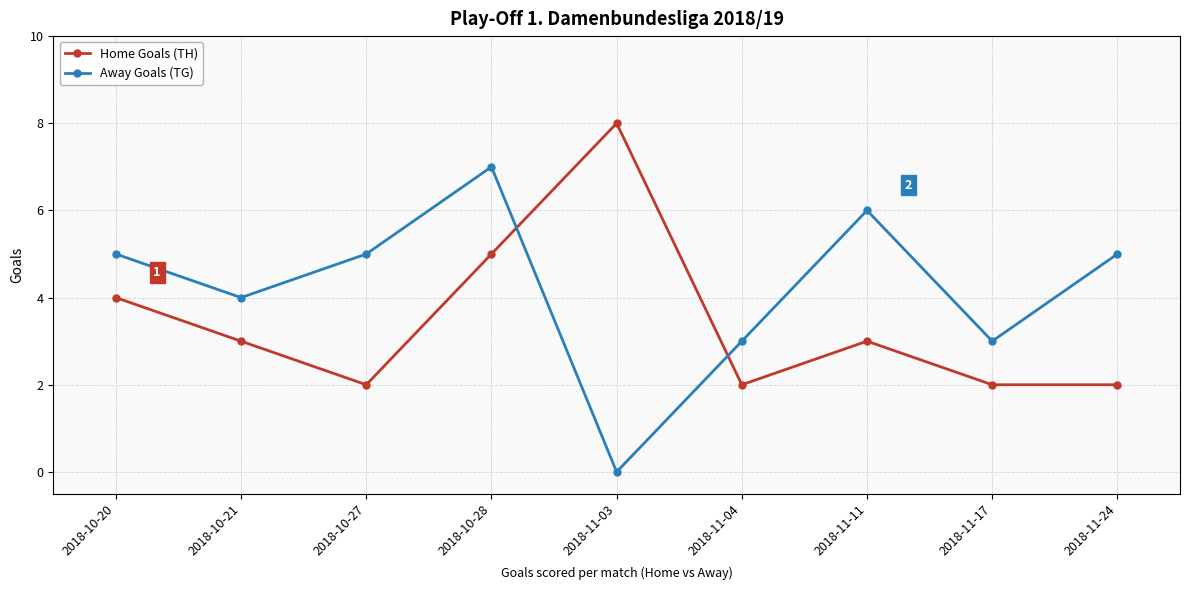

Where do Home Goals (TH) and Away Goals (TG) first cross each other?

2018-10-28 and 2018-11-03